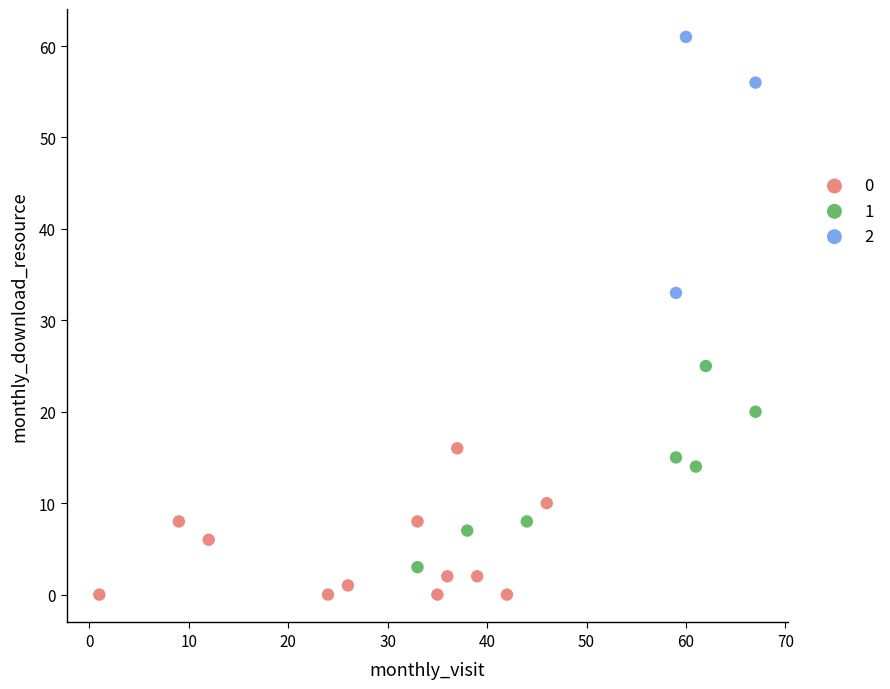

Which series reaches the minimum Y coordinate?

0